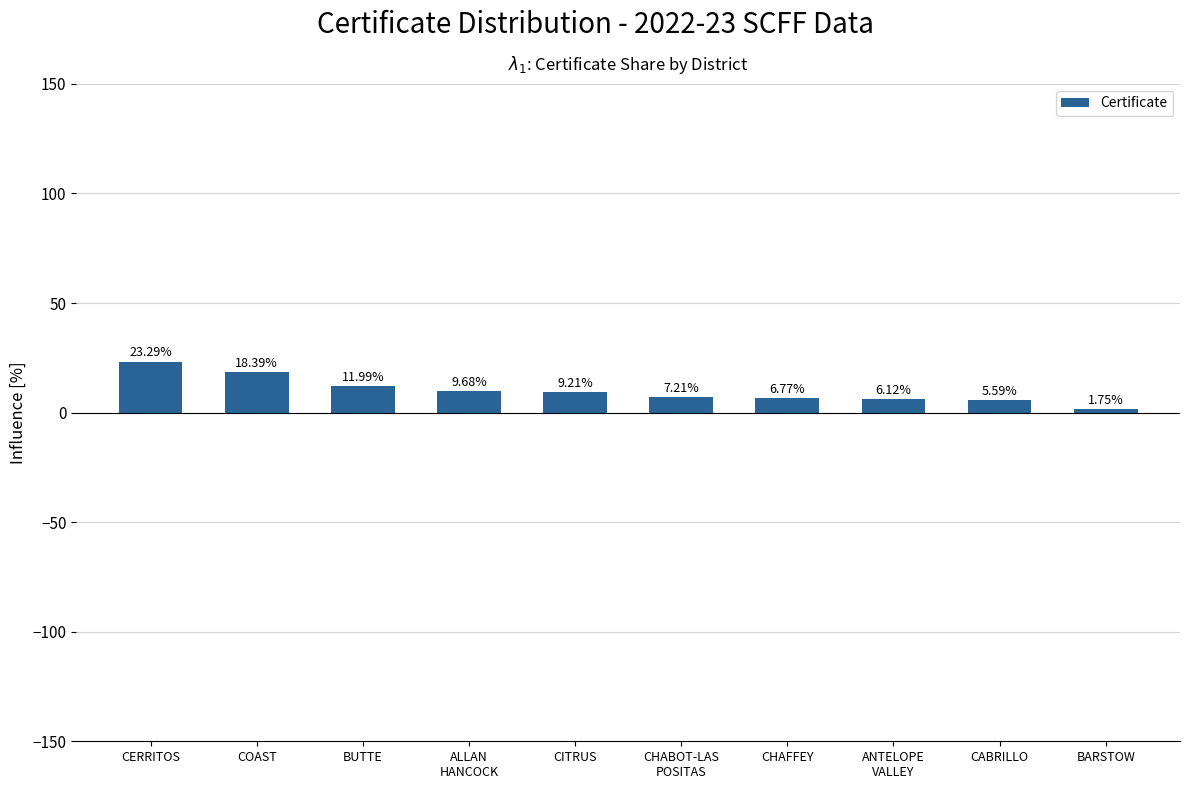

What is the change in value from CITRUS to CHAFFEY?

-2.4